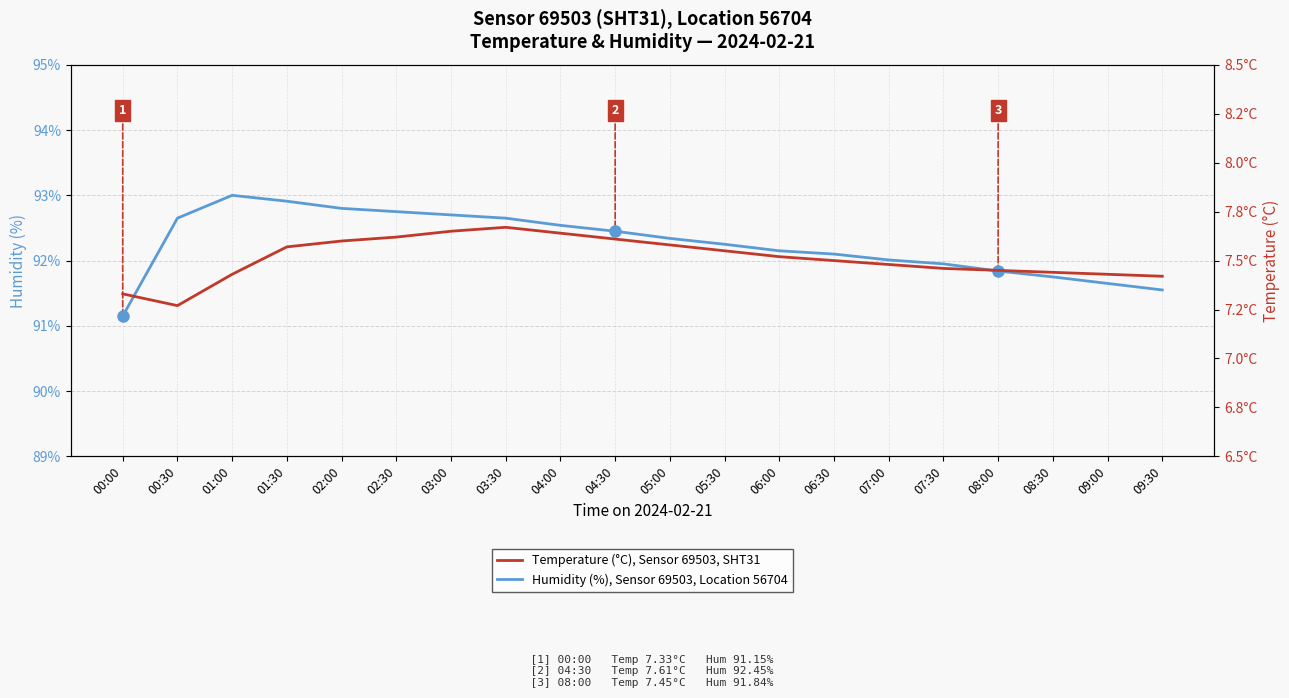

Read the Temperature (°C), Sensor 69503, SHT31 value at 02:00.

7.6